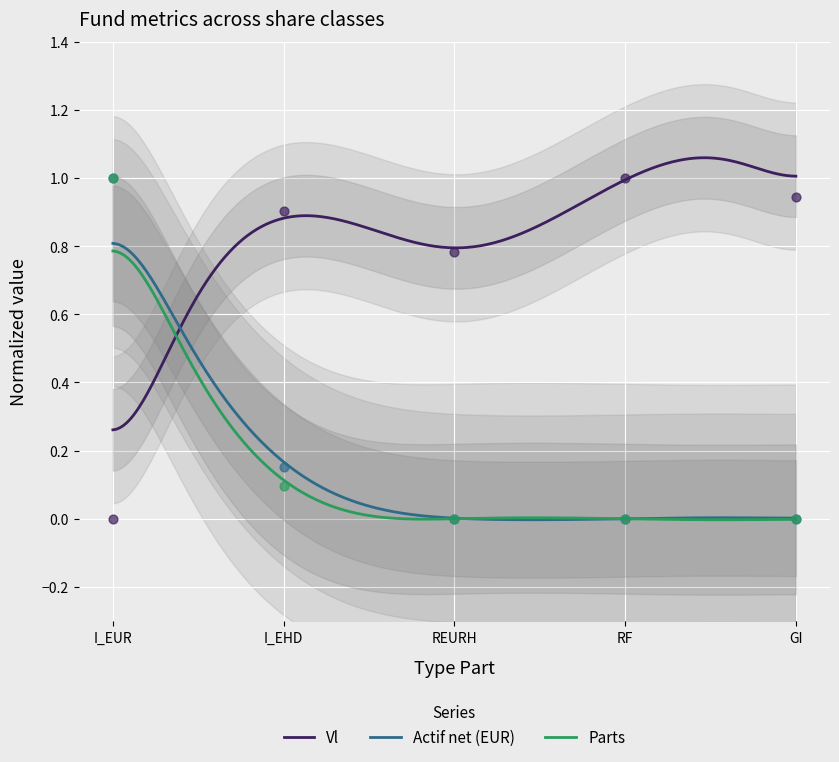

Which series has the widest spread of Y values?

Vl